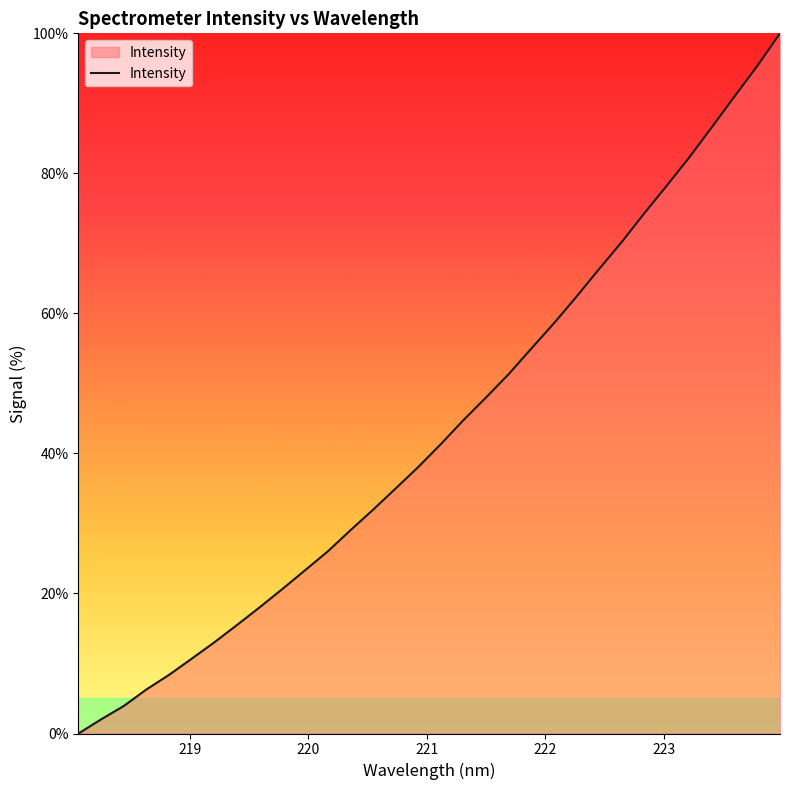

What is the greatest value displayed?

100.0